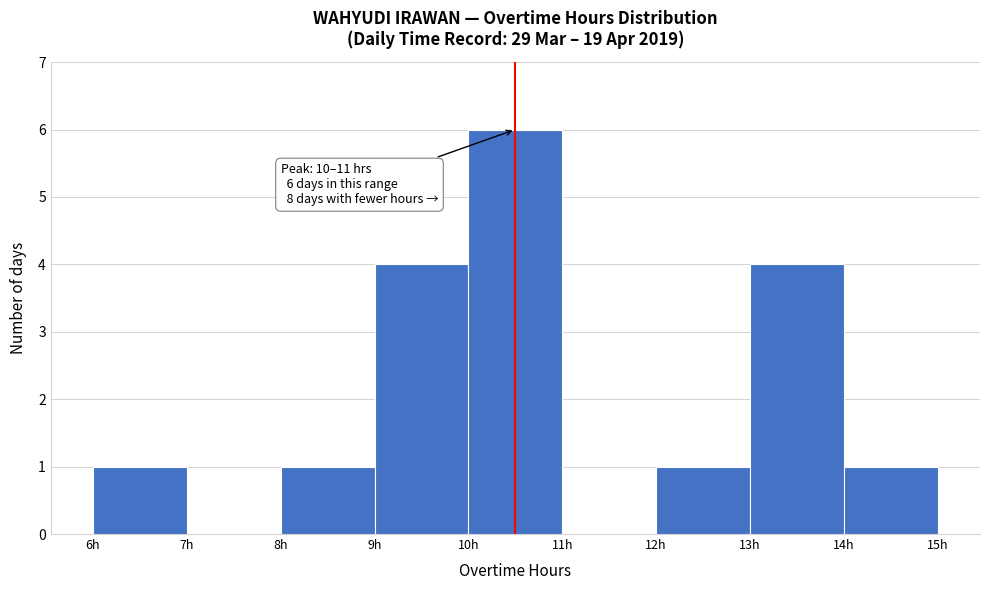

Which range on the x-axis has the tallest bar?

10 to 11